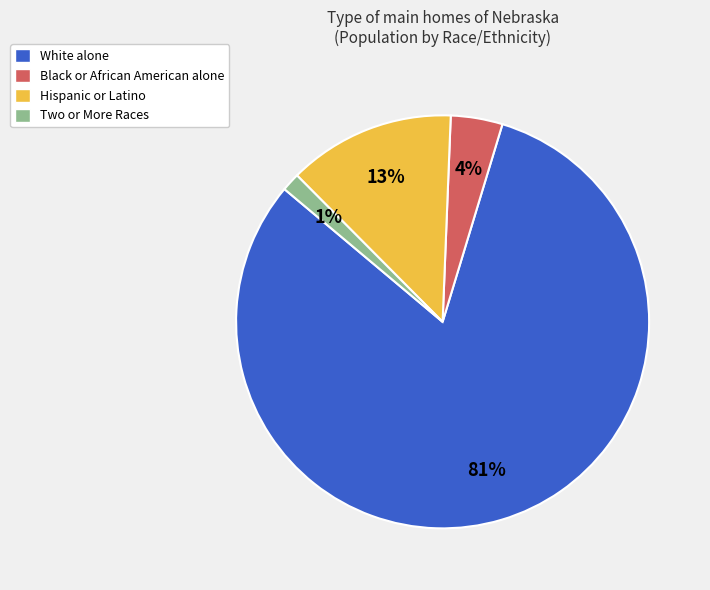

Is there a majority slice in this chart?

Yes